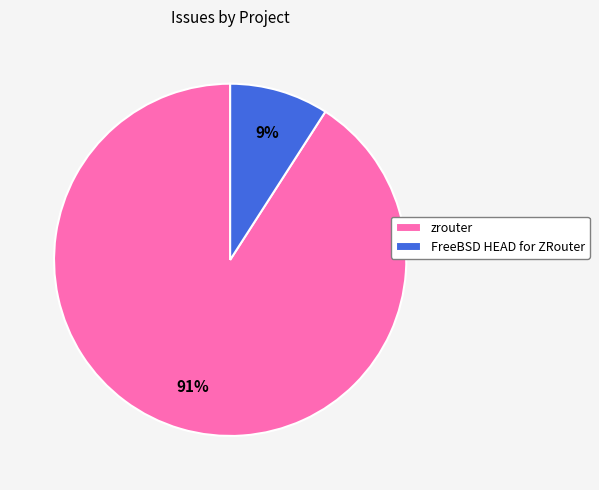

The FreeBSD HEAD for ZRouter slice represents 9% of the pie. True or false?

True